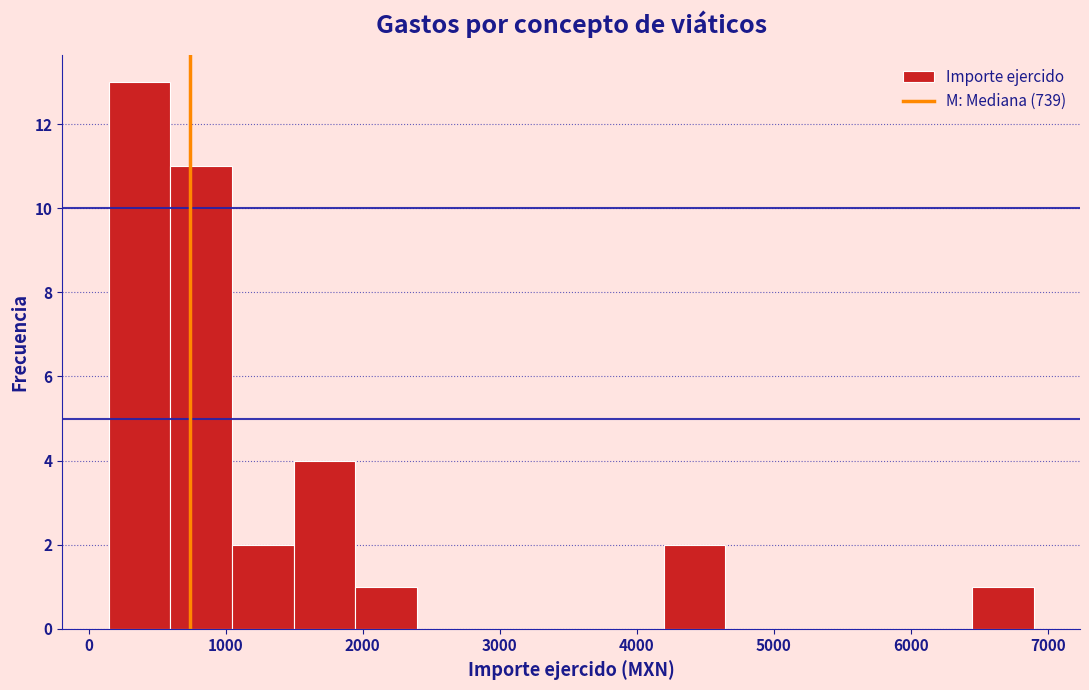

Reading left to right, list every bar in this chart as the range it spans on the x-axis followed by its height. Neither the bar edges nor the heights are printed on the chart, so give them approximately, as read against the axes.

100 to 600: 13
600 to 1000: 11
1000 to 1500: 2
1500 to 1900: 4
1900 to 2400: 1
2400 to 2800: 0
2800 to 3300: 0
3300 to 3700: 0
3700 to 4200: 0
4200 to 4600: 2
4600 to 5100: 0
5100 to 5500: 0
5500 to 6000: 0
6000 to 6400: 0
6400 to 6900: 1